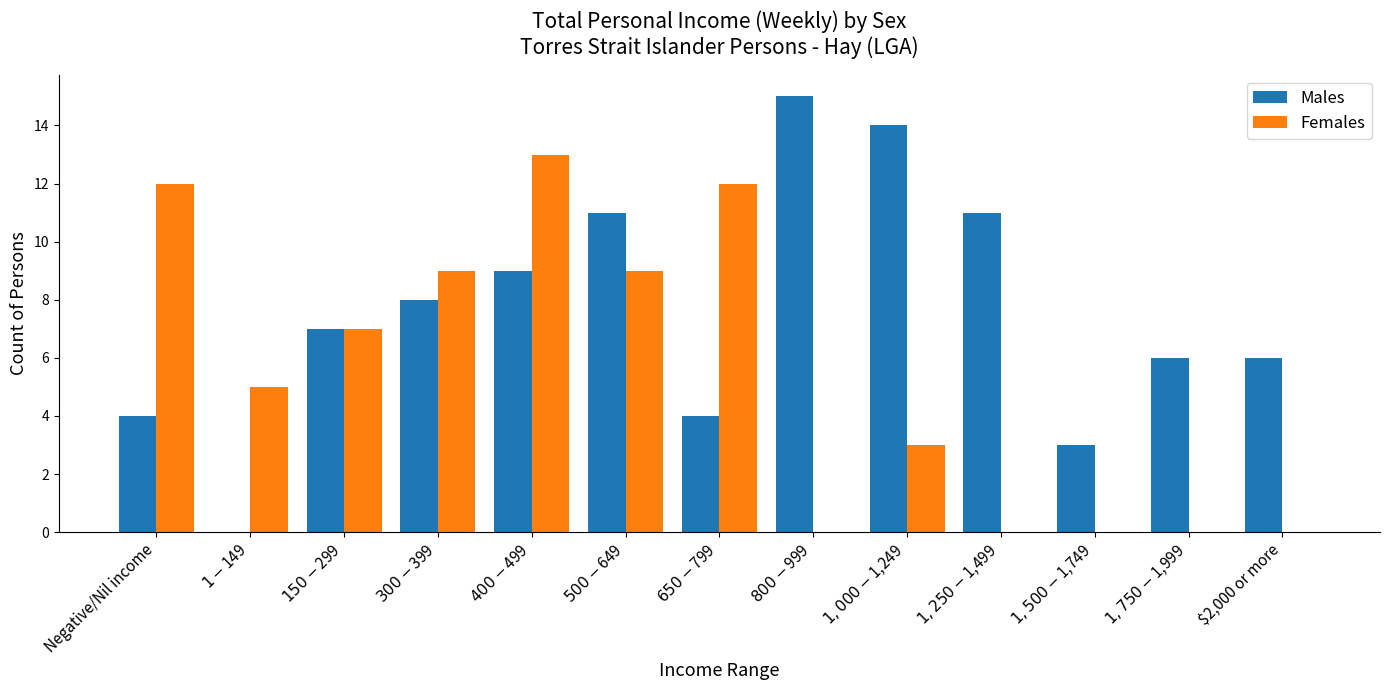

Which series has the largest total across all categories?

Males